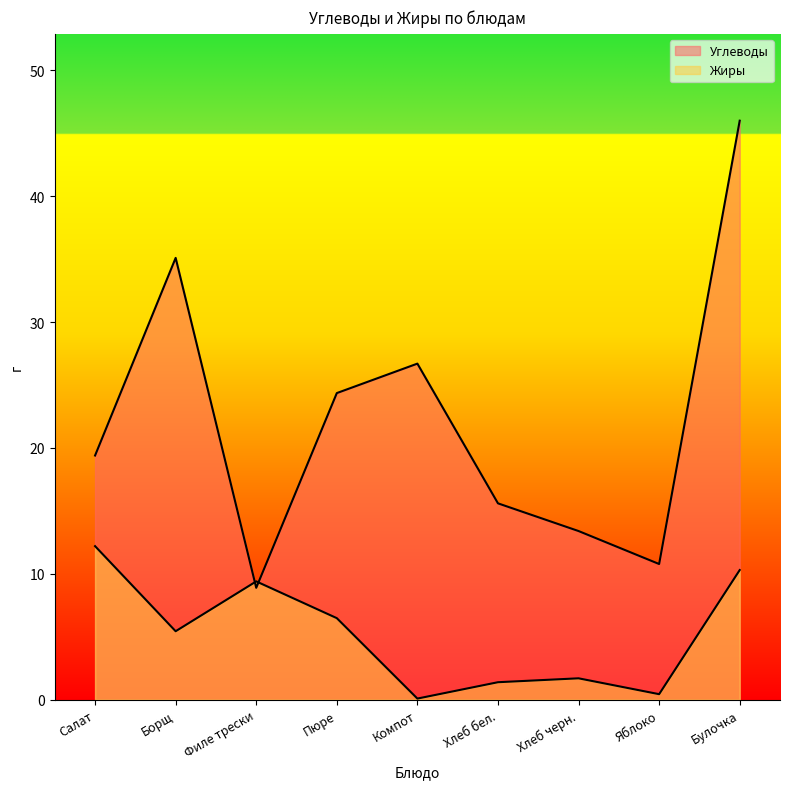

Reading right to left, what are all the values shown in this chart?

Углеводы: 46.0	10.8	13.4	15.6	26.7	24.4	8.9	35.1	19.4
Жиры: 10.3	0.4	1.7	1.4	0.1	6.5	9.4	5.4	12.2